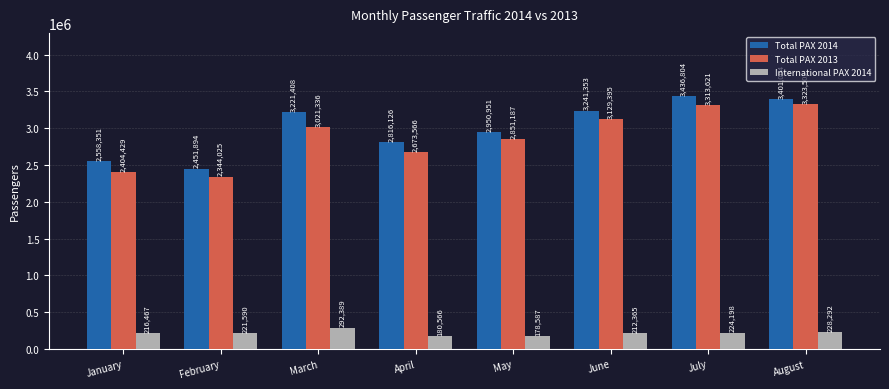

What are all the series names shown in the legend?

Total PAX 2014, Total PAX 2013, International PAX 2014